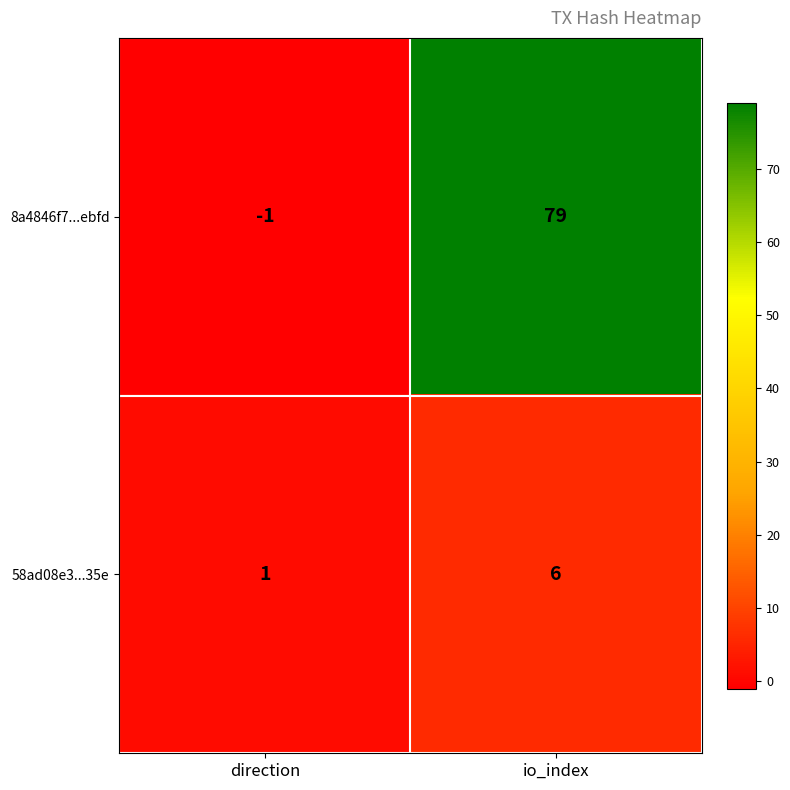

Reading right to left, extract all data points from this chart.

8a4846f7...ebfd: 79	-1
58ad08e3...35e: 6	1